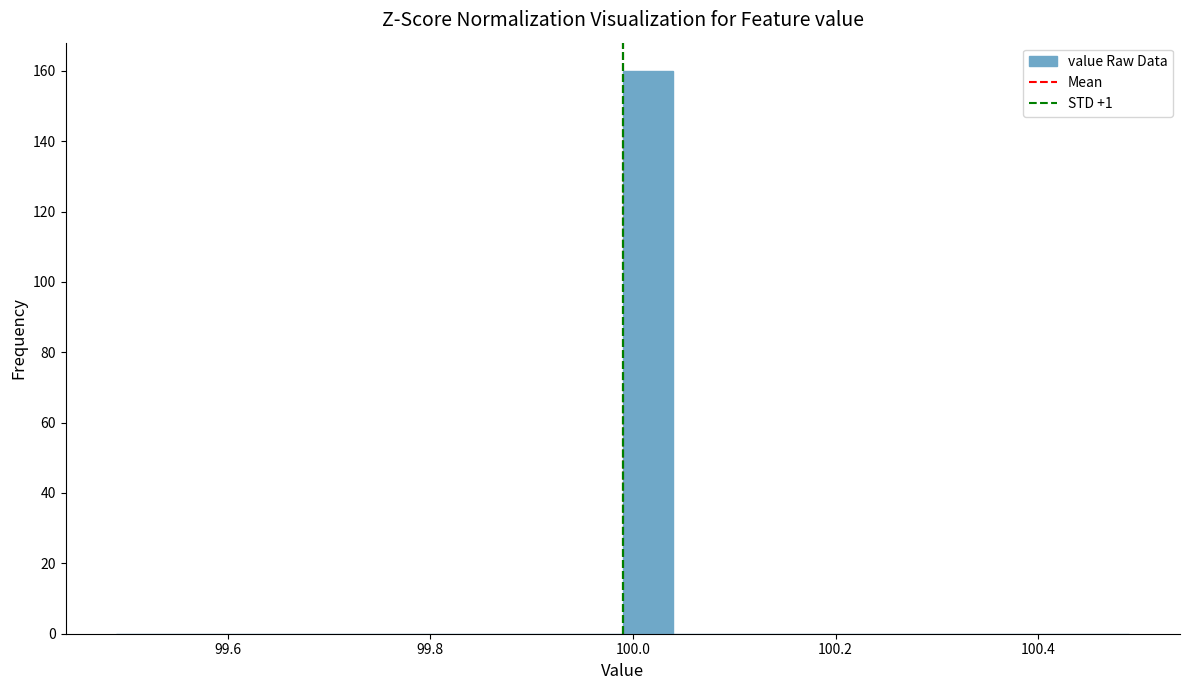

Read against the x-axis, roughly where is the centre of the tallest bar?

100.02